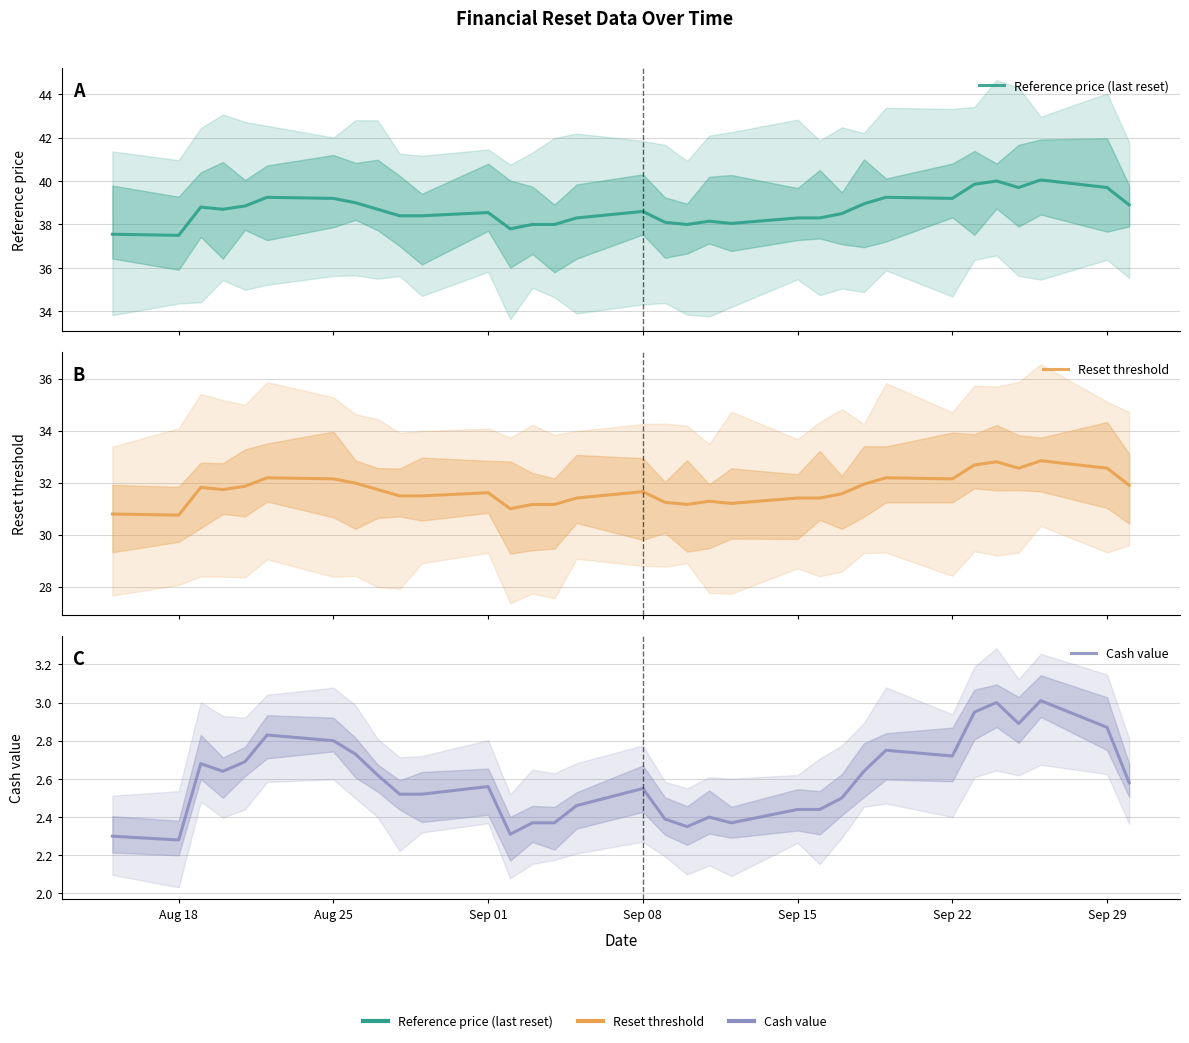

At Sep 01, list the series in order from largest to smallest.

Reference price (last reset), Reset threshold, Cash value